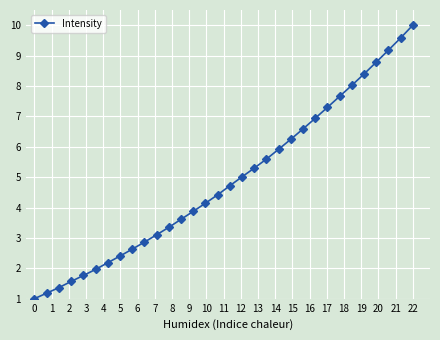

Reading left to right, transcribe all the data shown in this chart.

1.0	1.2	1.4	1.6	1.8	2.0	2.2	2.4	2.6	2.9	3.1	3.3	3.6	3.9	4.1	4.4	4.7	5.0	5.3	5.6	5.9	6.2	6.6	6.9	7.3	7.7	8.0	8.4	8.8	9.2	9.6	10.0